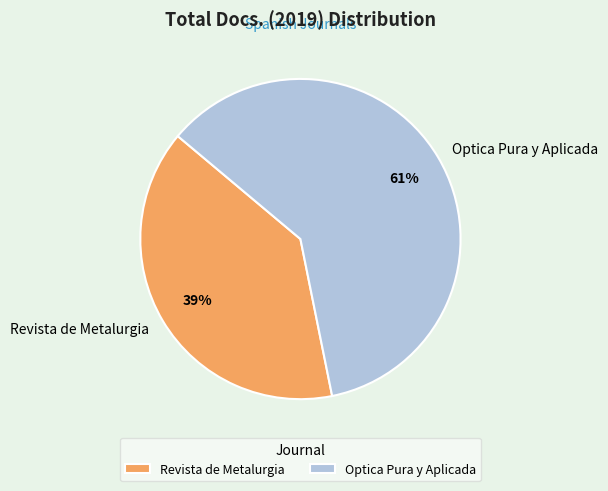

Does Revista de Metalurgia account for over 50% of the chart?

No